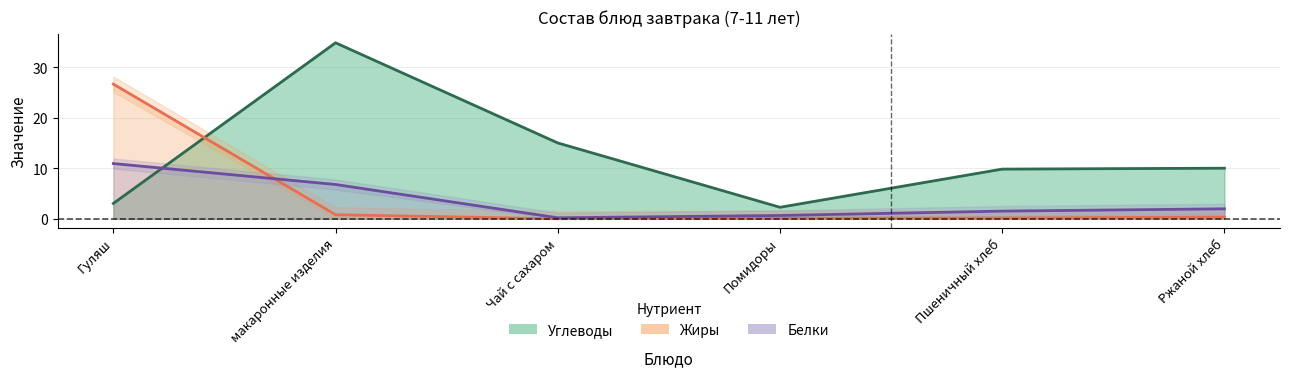

What is the difference between the maximum and minimum values in the Углеводы series?

32.6